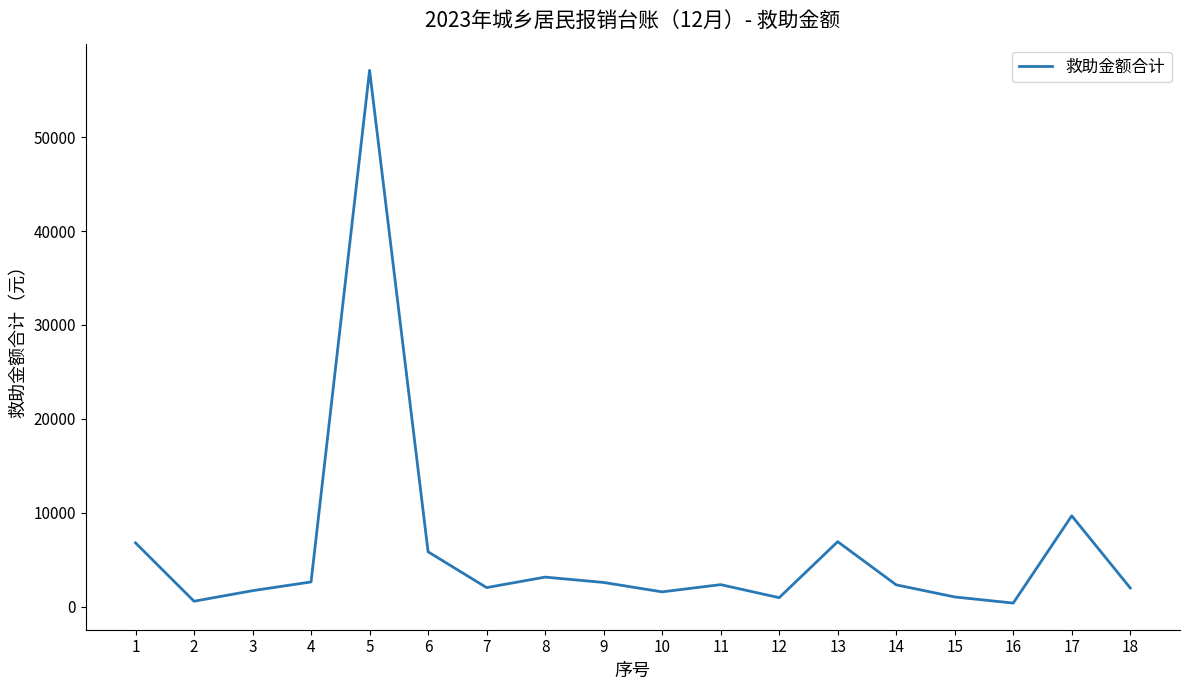

True or false: there are more than 0 points higher than both neighbors.

True